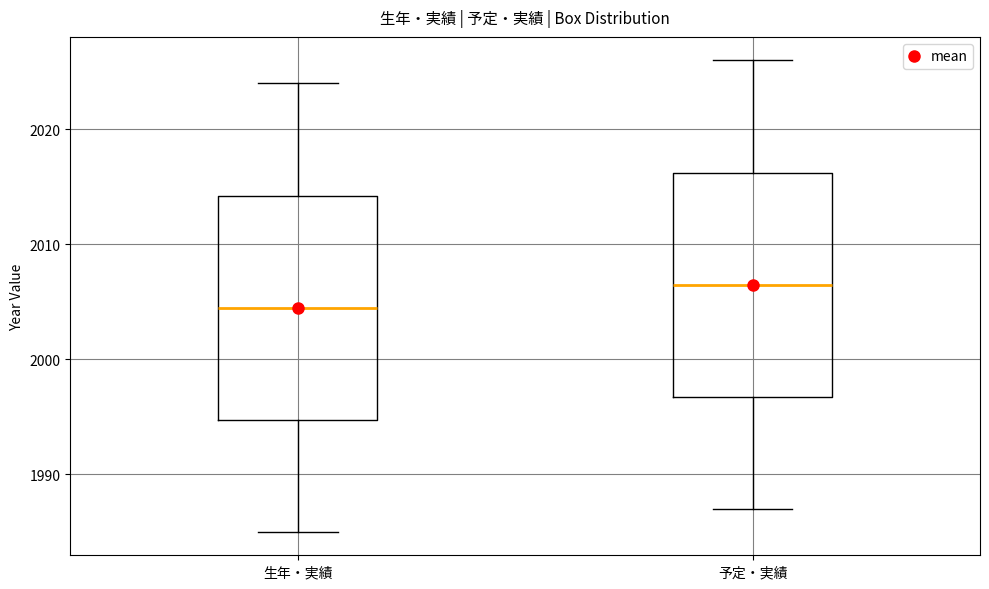

Reading left to right, transcribe this box plot: for each box, give where its median line is, the range the box spans, and where its two whiskers end, as read against the y-axis. The values are not printed on the chart, so give them approximately, as read against the axis.

生年・実績: median 2005, box 1995 to 2014, whiskers 1985 to 2024
予定・実績: median 2007, box 1997 to 2016, whiskers 1987 to 2026